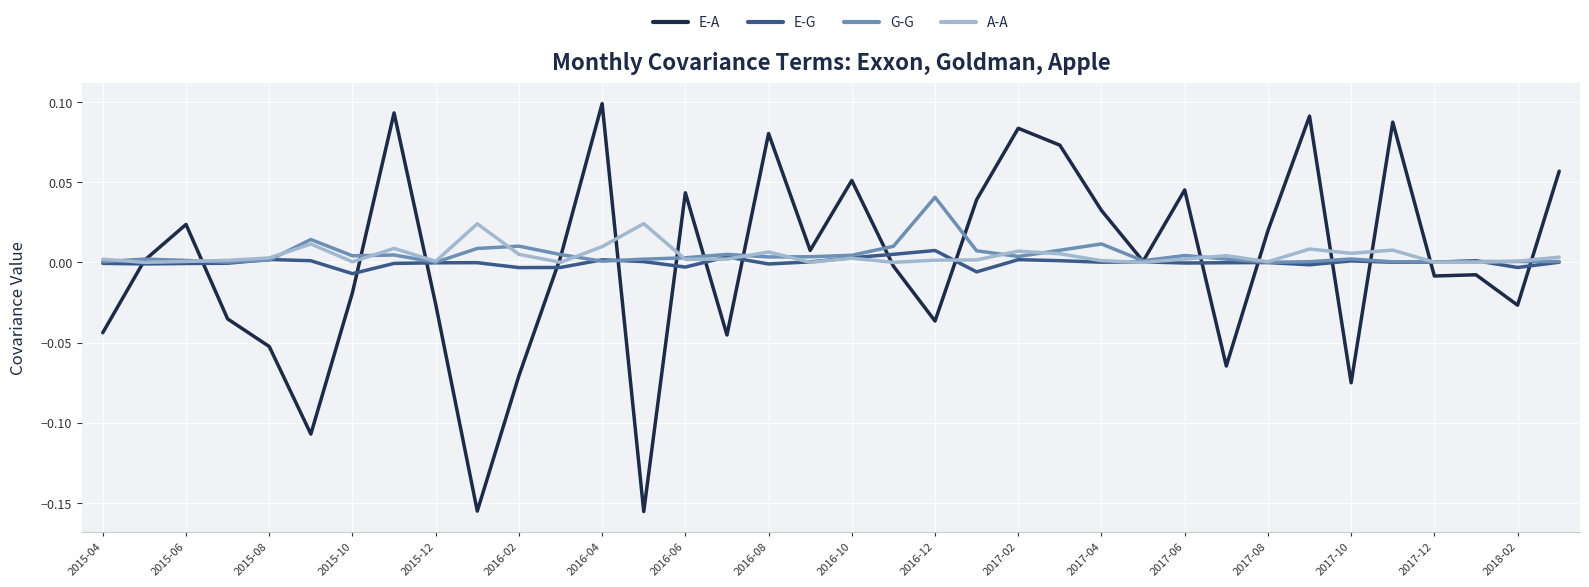

After their last crossing, which series has the higher values: G-G or E-A?

E-A